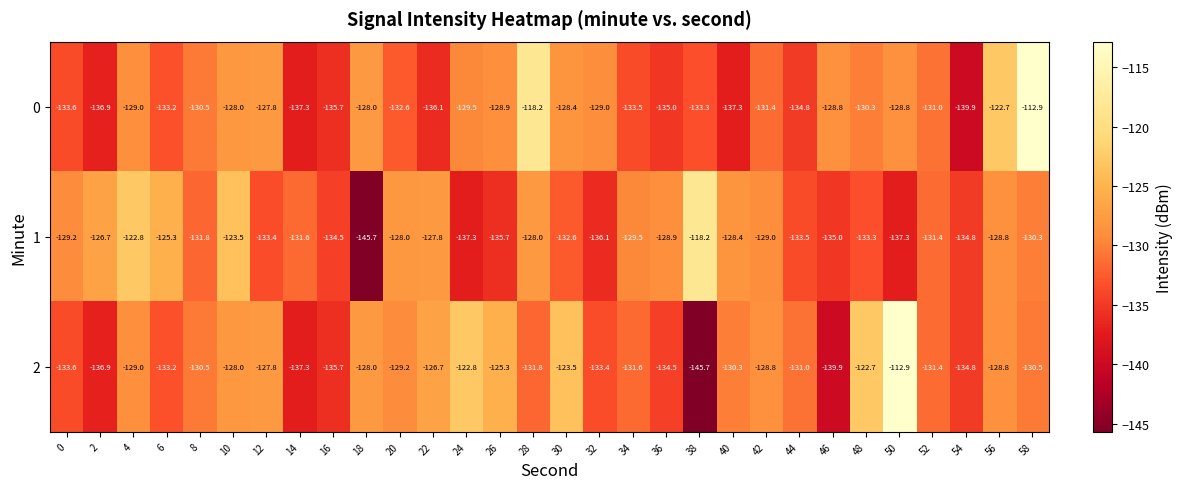

How many categories are shown in the chart?

30